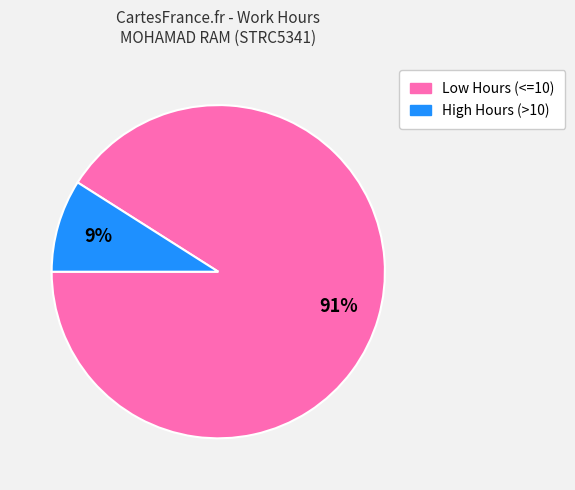

Does any single category account for the majority?

Yes